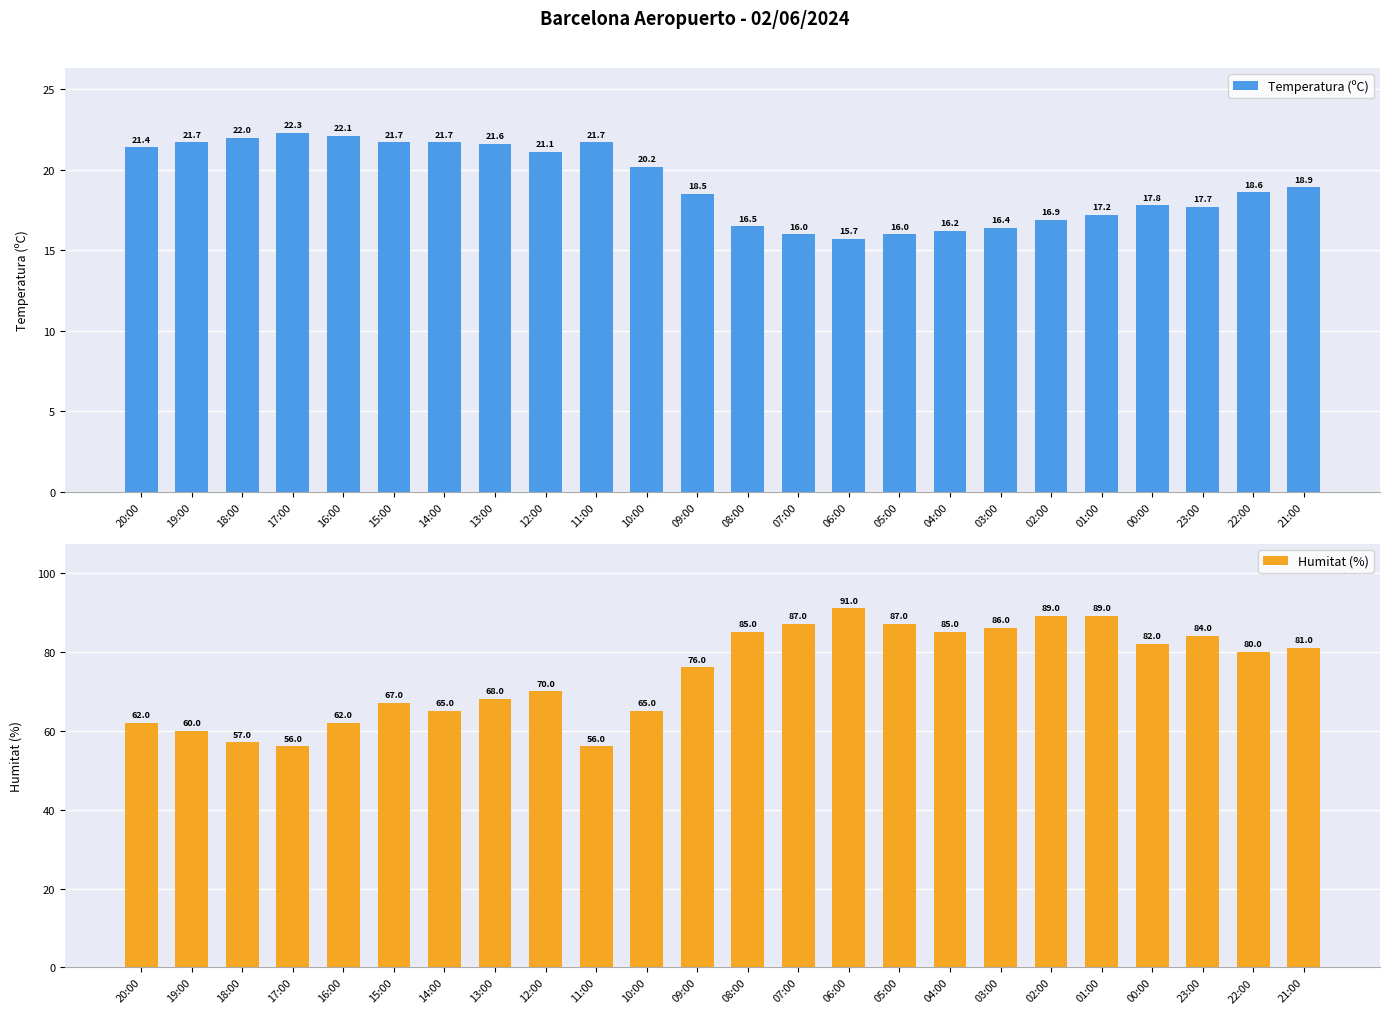

At which label is Temperatura (ºC) closest to 19?

21:00